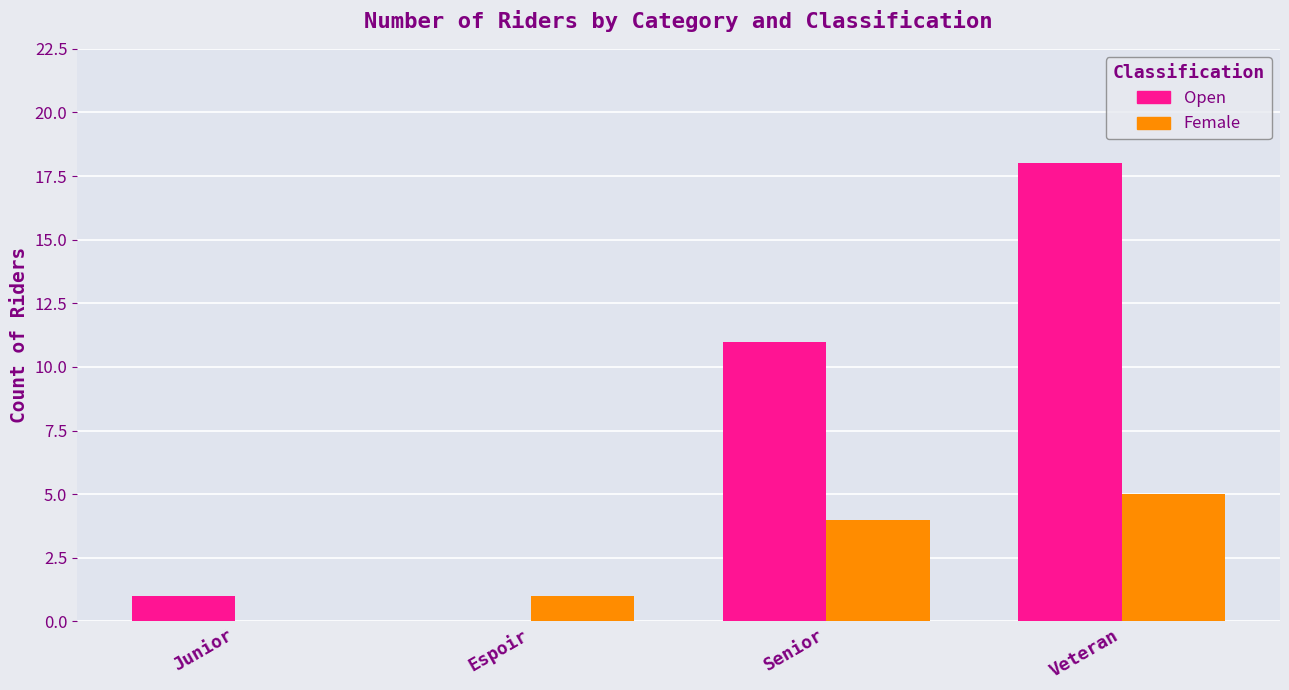

At which label does Female reach its peak?

Veteran